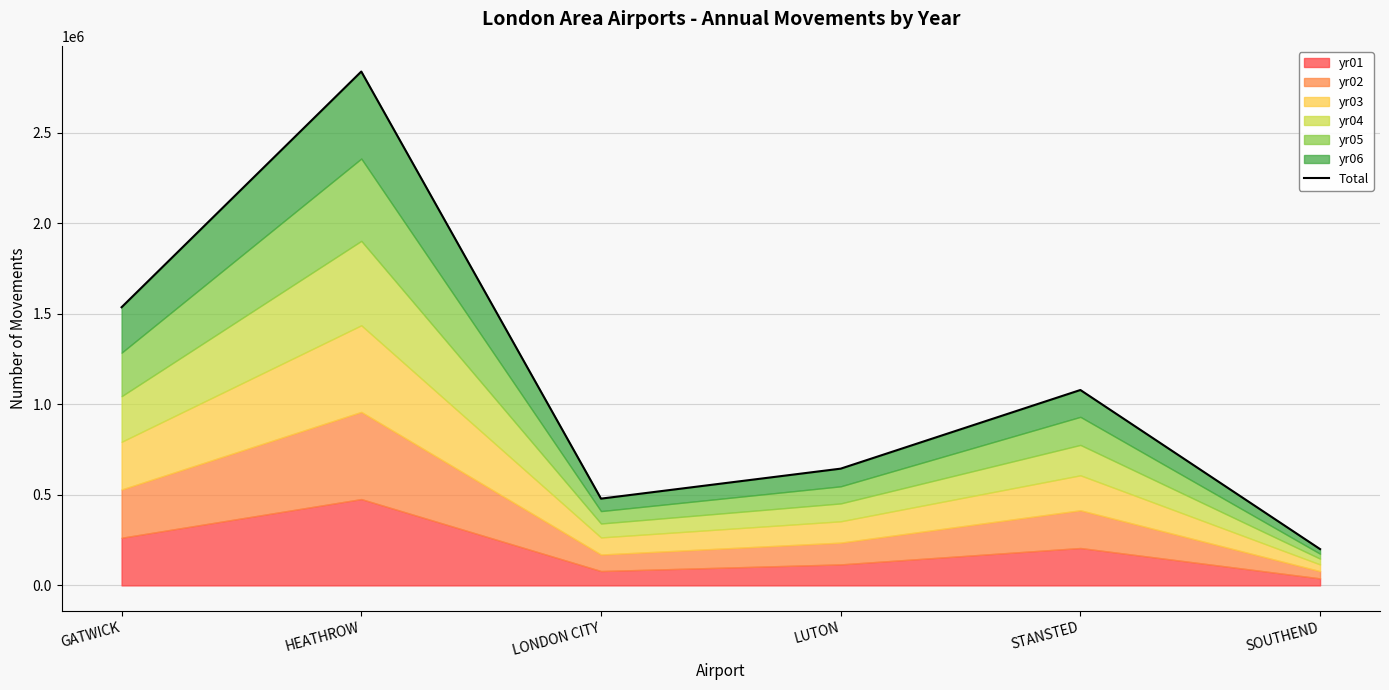

What is the smallest value displayed?

200541